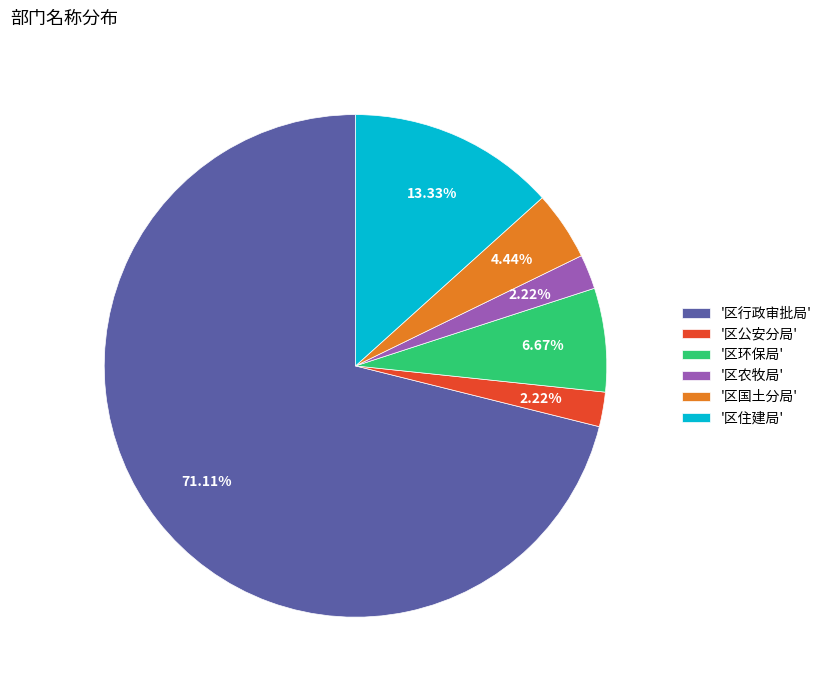

Approximately how many times larger is the value at '区环保局' compared to '区国土分局'?

1.5